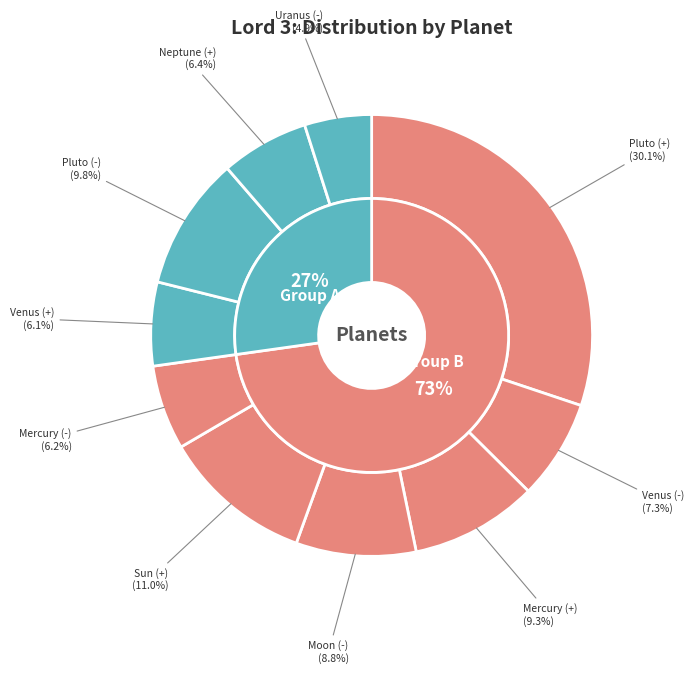

Count the number of slices in the pie.

10